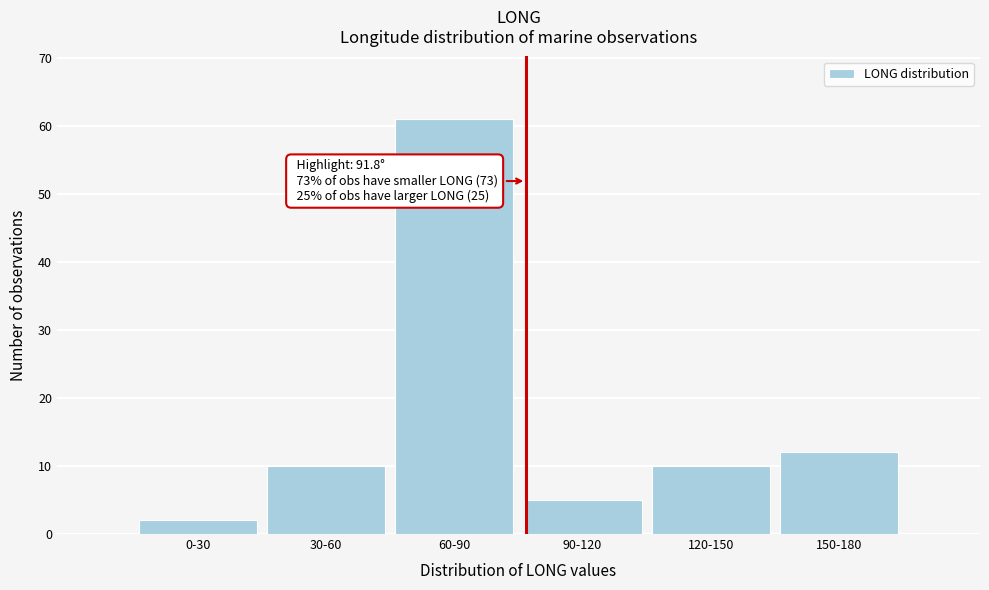

Reading left to right, extract all data points from this chart.

2	10	61	5	10	12